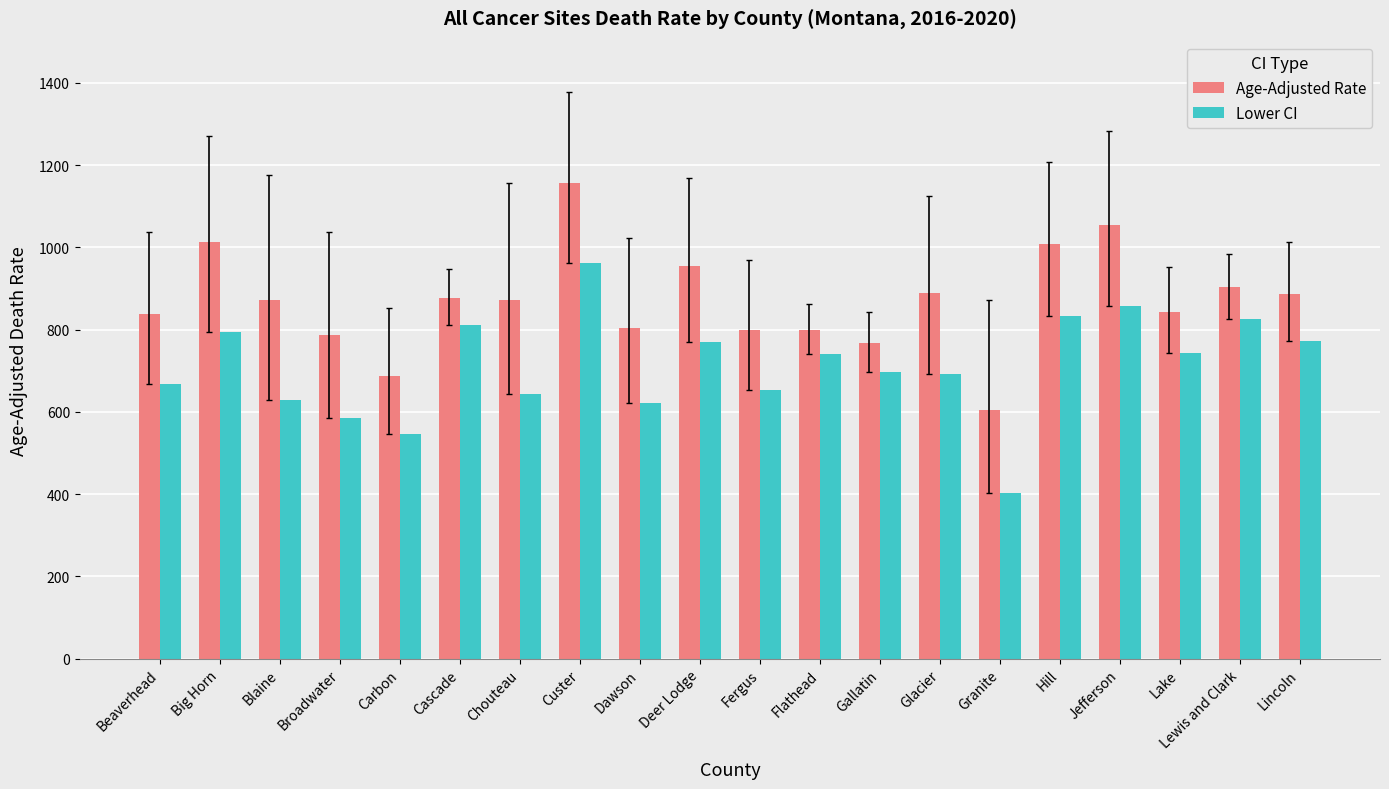

List the series in order of their overall mean, lowest first.

Lower CI, Age-Adjusted Rate